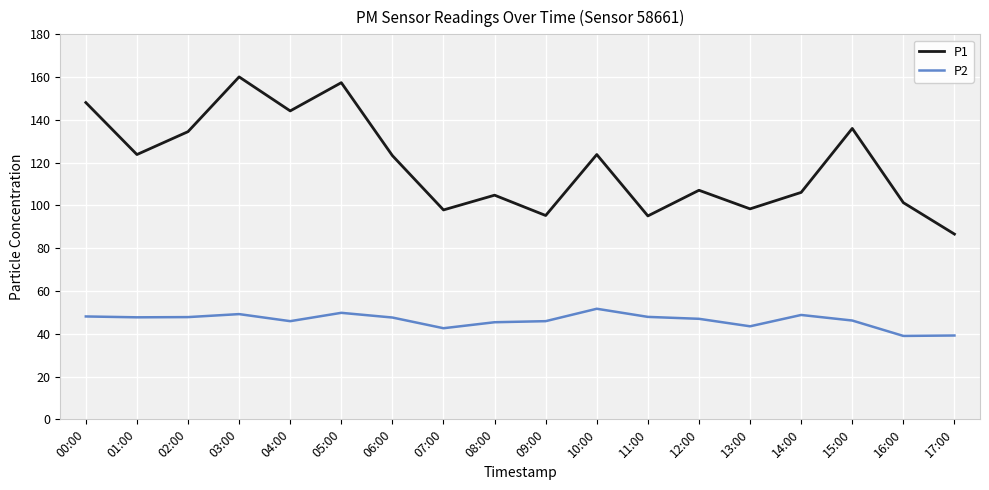

Is it true that P1 equals 128.7 at 13:00?

False